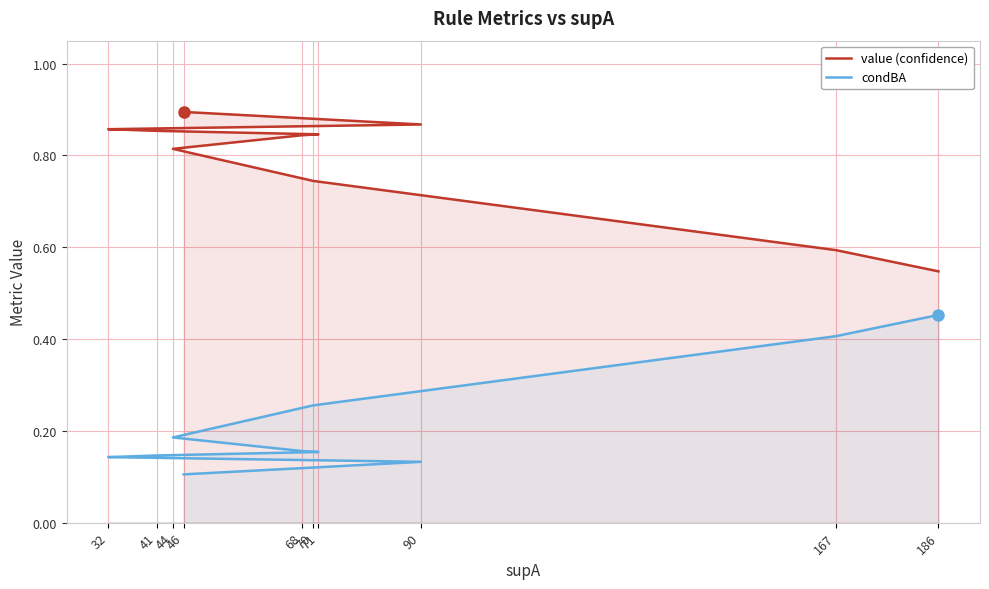

Rank the series by their average value, from highest to lowest.

value (confidence), condBA